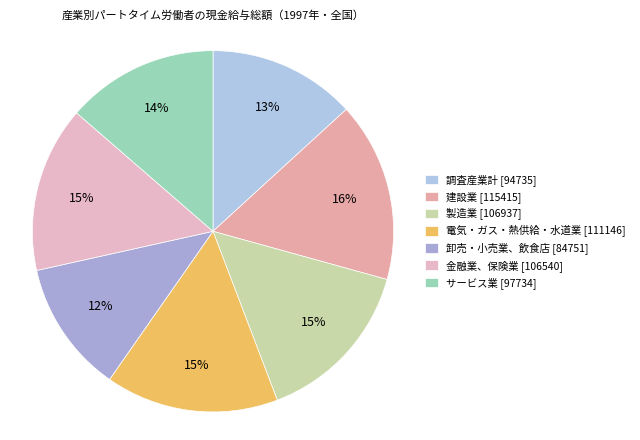

How many slices are in this pie chart?

7